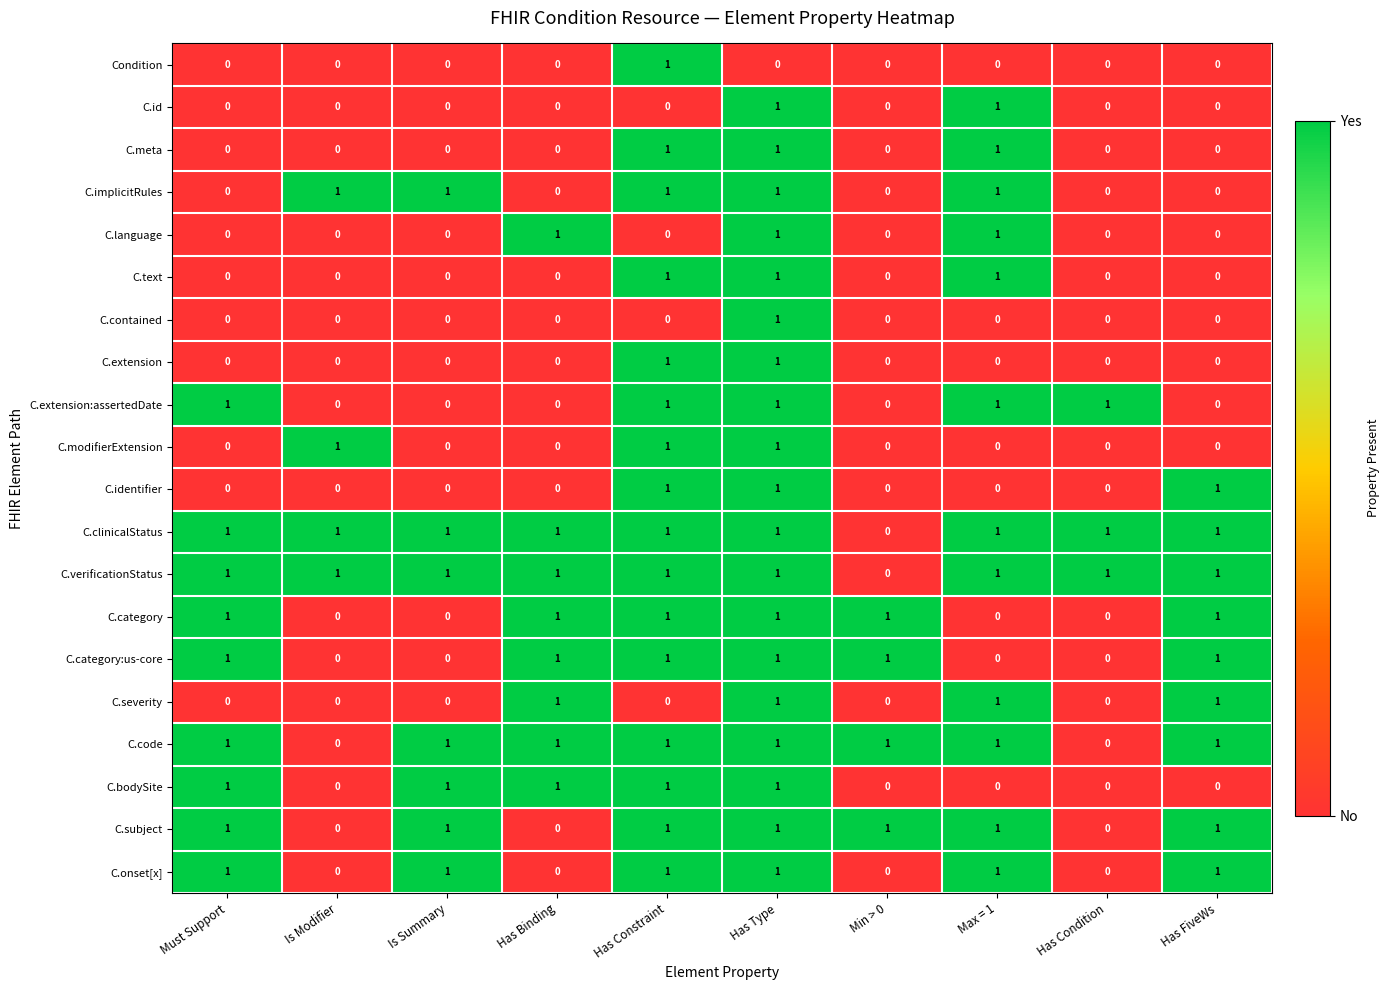

What is the total value across all series at Has Constraint?

16